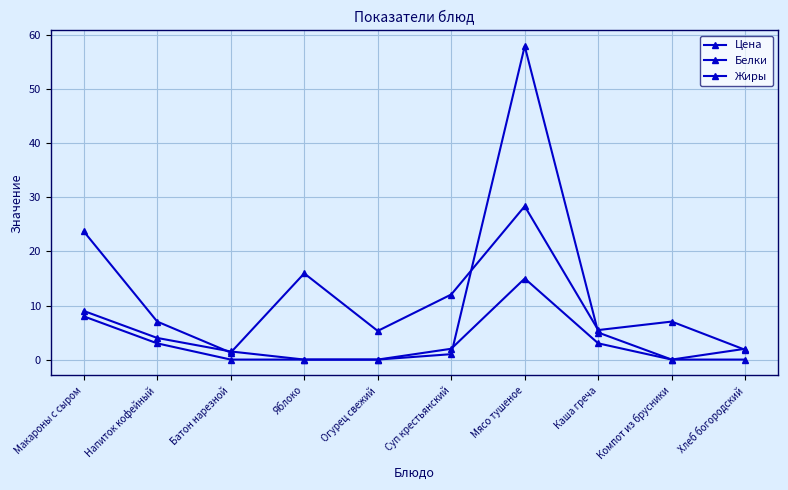

At which label is Цена closest to 14?

Яблоко